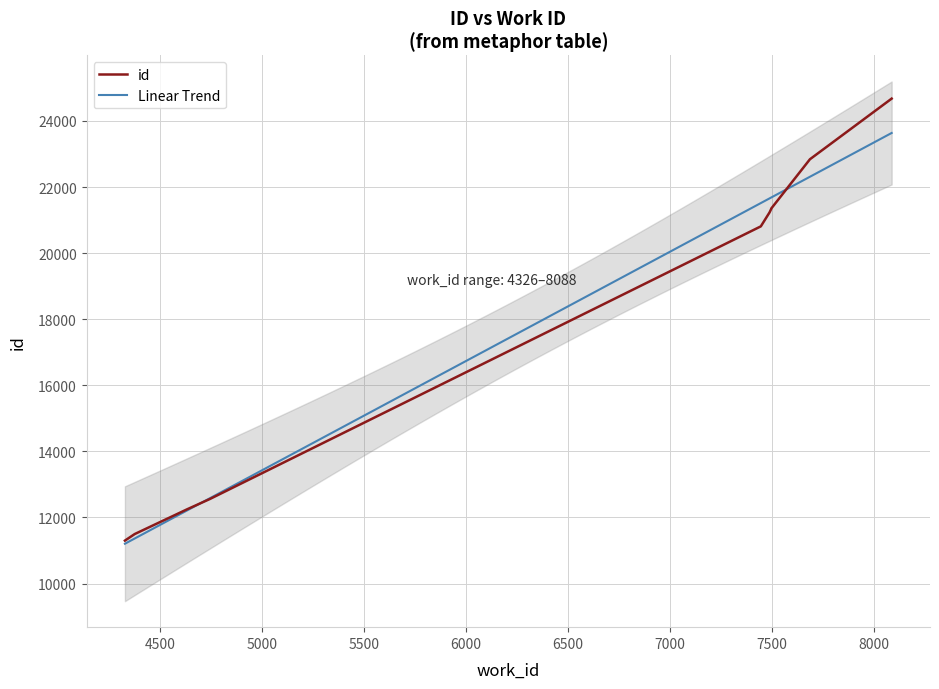

What is the difference between the second highest and minimum values?

11540